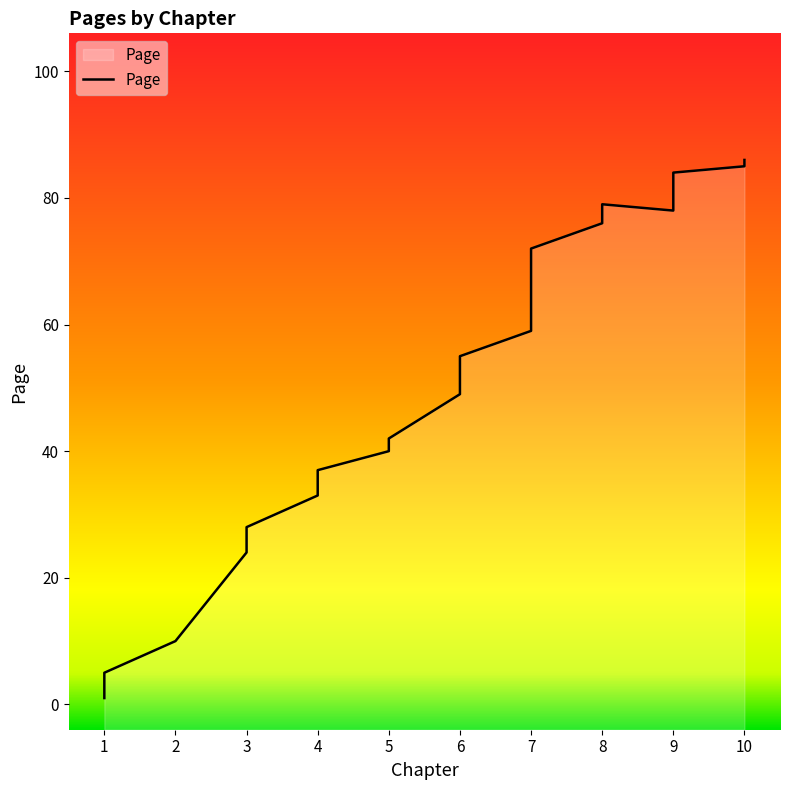

Does the chart have visible grid lines?

No